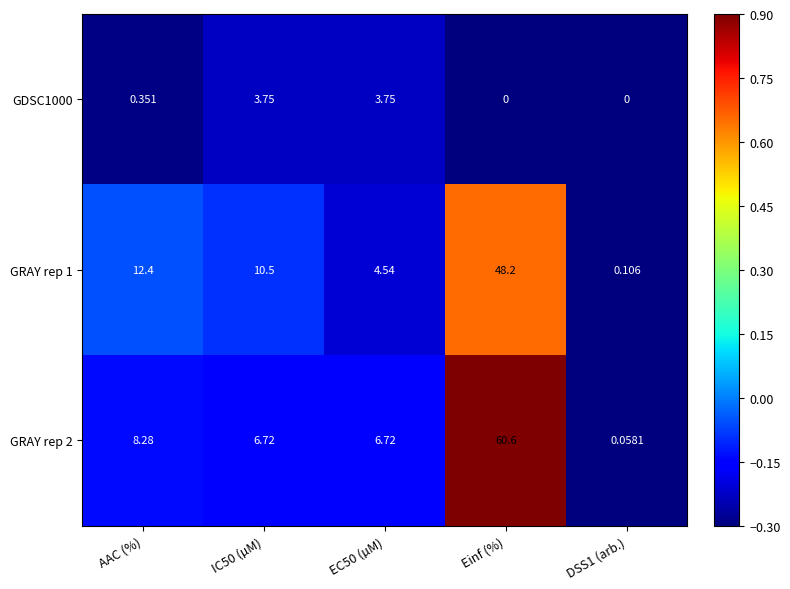

At which category is the sum across all series the highest?

Einf (%)